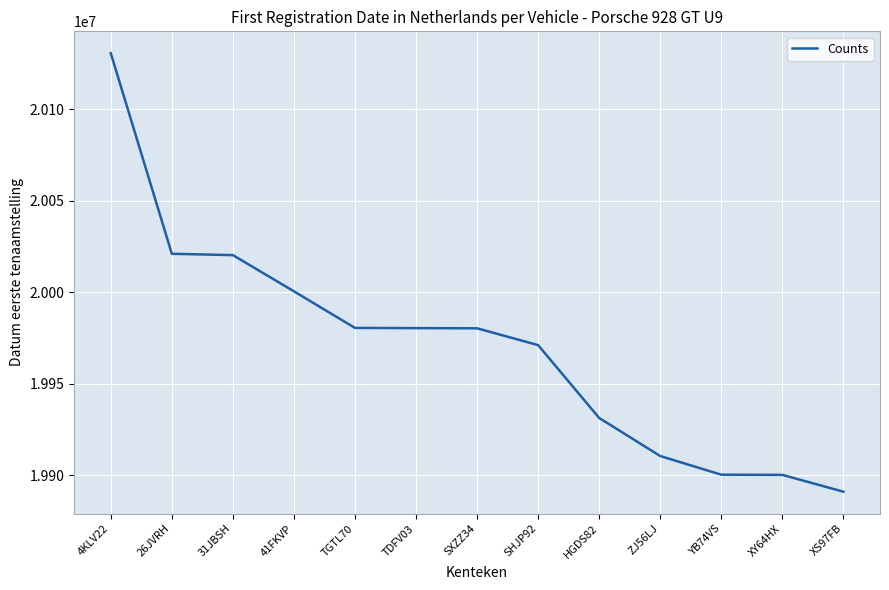

At which label does the data first exceed 19980212?

4KLV22